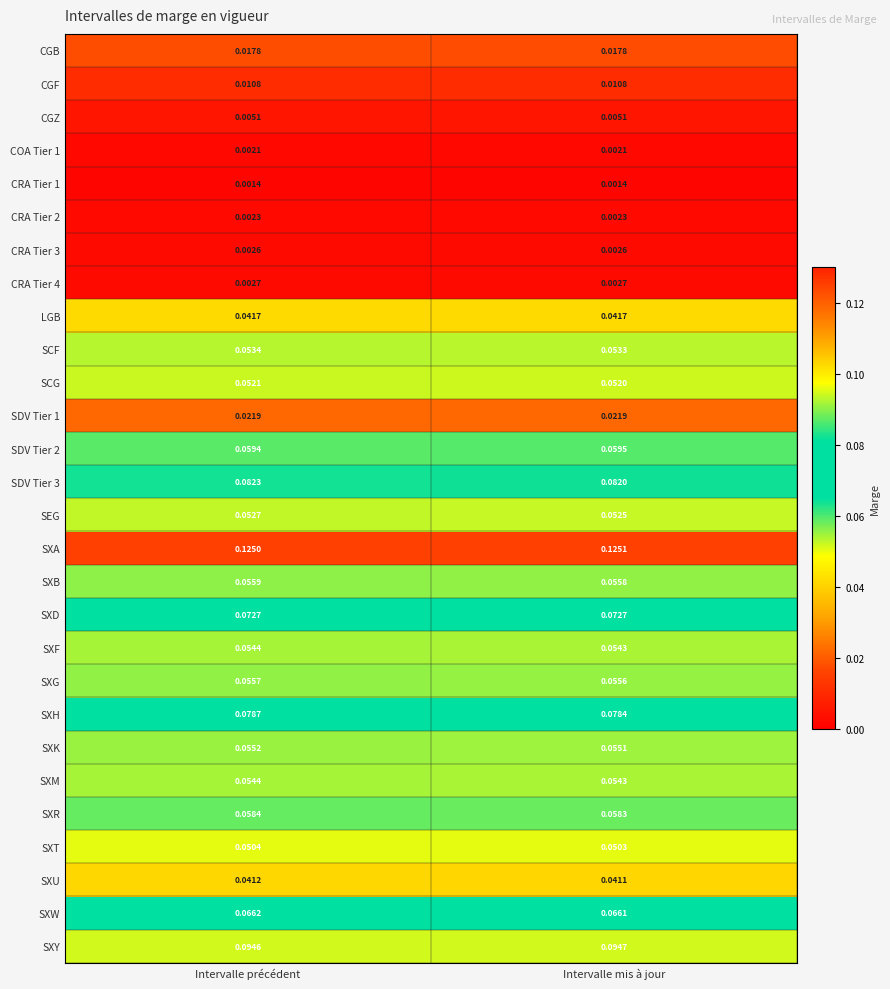

Rank the categories by SXA value from highest to lowest.

Intervalle mis à jour, Intervalle précédent